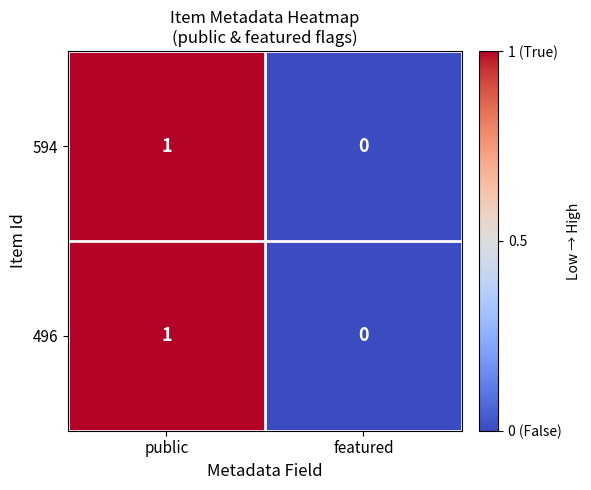

True or false: 496 has a value of 0 at featured.

True